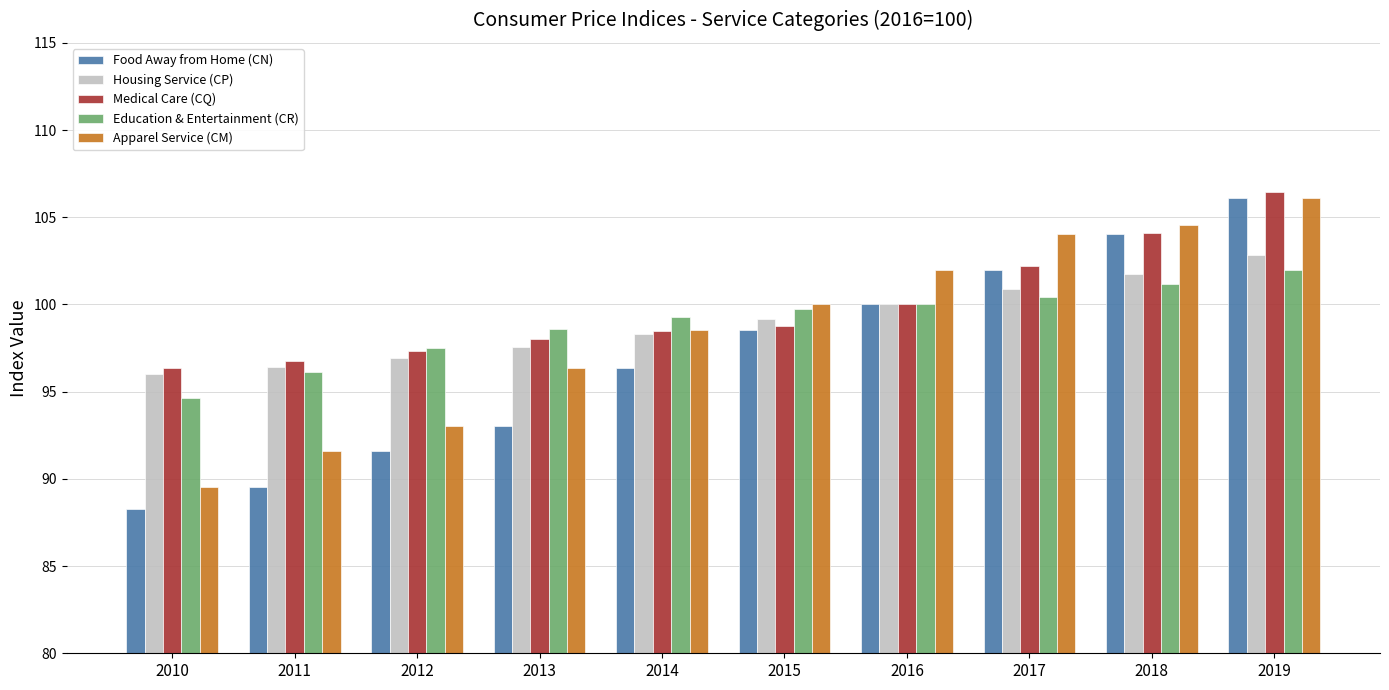

What is the difference between the highest and lowest values at 2016?

2.0